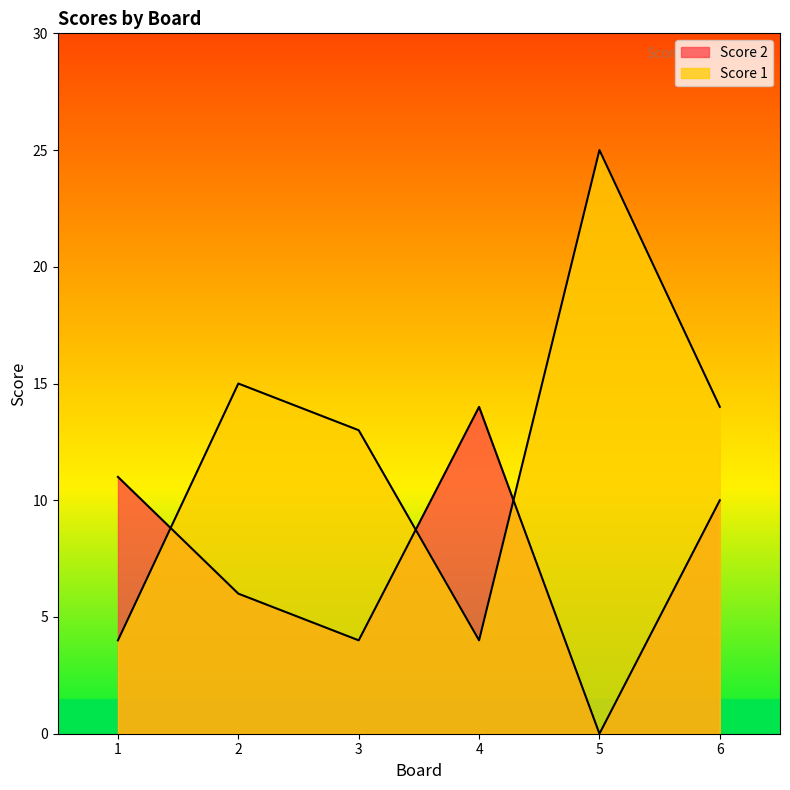

True or false: Score 1 has more than 0 interior local peaks.

True